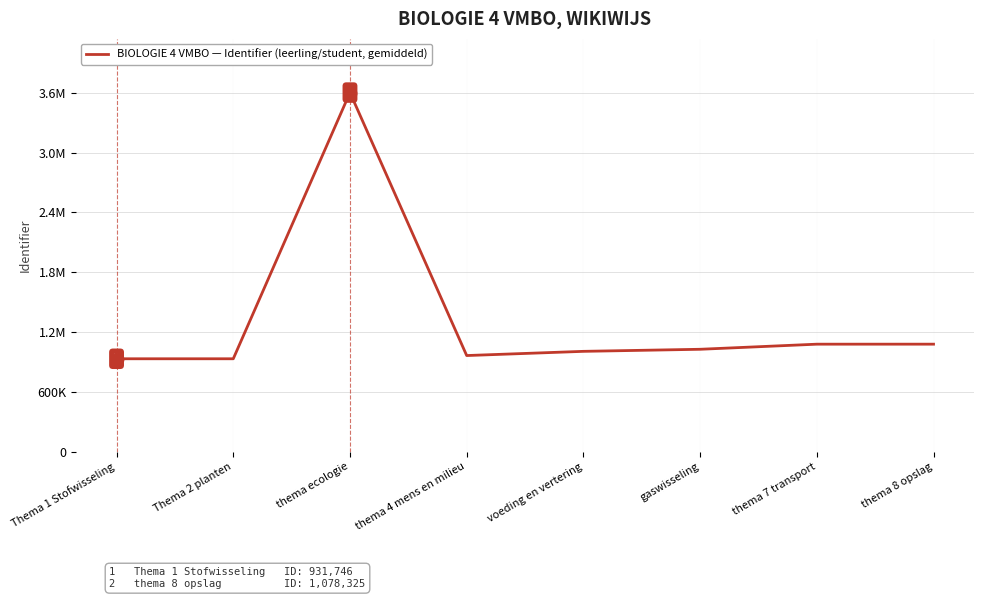

Does the chart display data point markers on the line(s)?

No